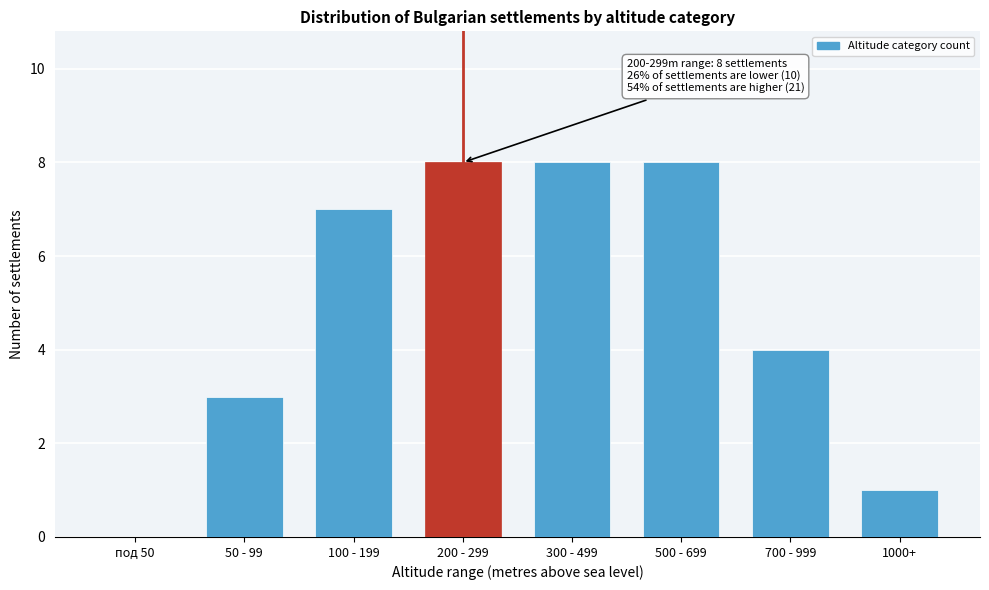

Reading left to right, what are all the values shown in this chart?

под 50=0	50 - 99=3	100 - 199=7	200 - 299=8	300 - 499=8	500 - 699=8	700 - 999=4	1000+=1